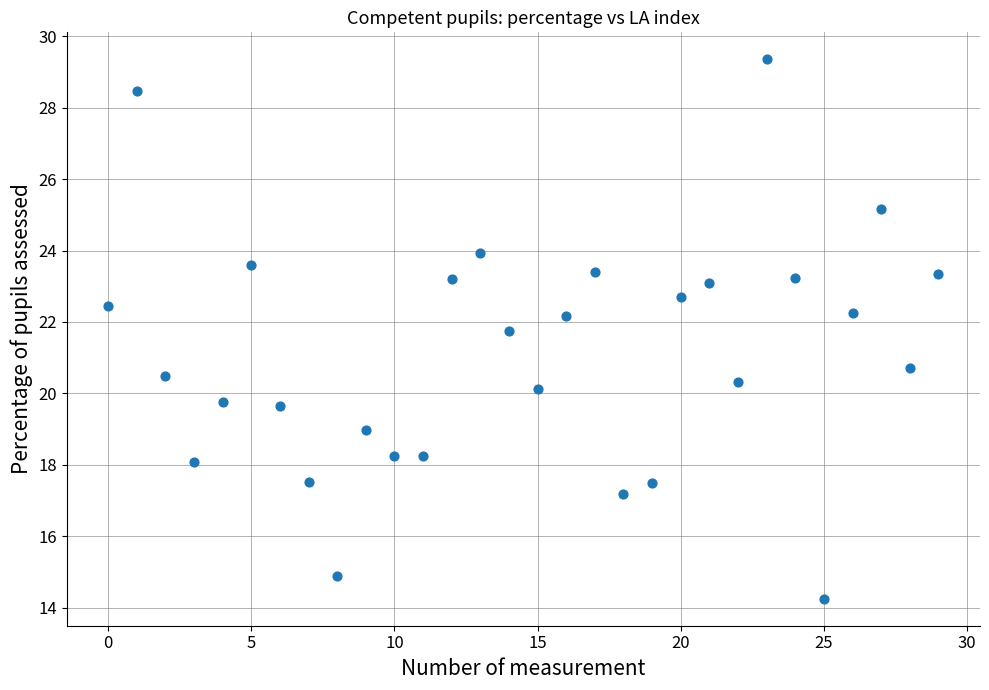

What Y value in the scatter plot is closest to 21?

20.7